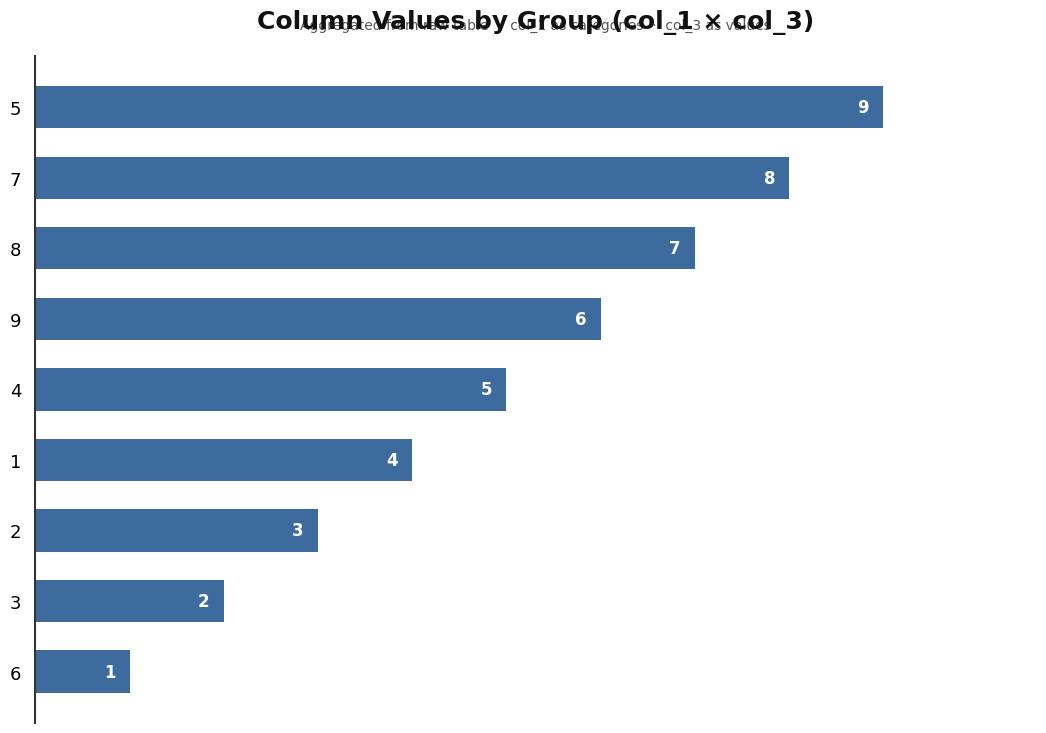

Rank the categories by value from lowest to highest.

6, 3, 2, 1, 4, 9, 8, 7, 5